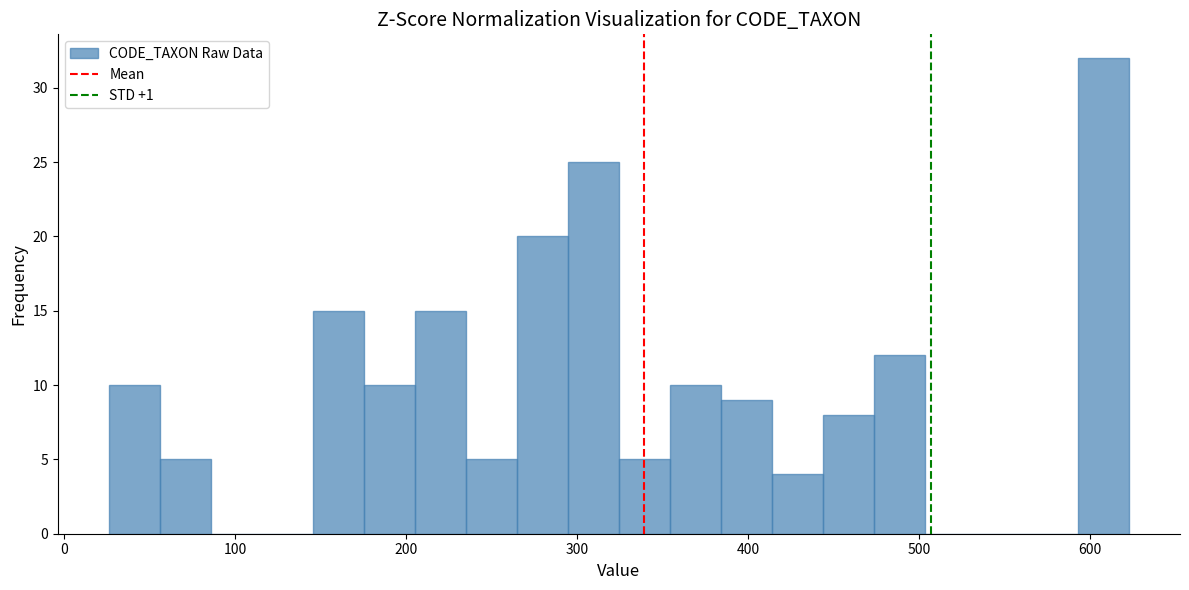

Read against the x-axis, roughly where is the centre of the tallest bar?

610